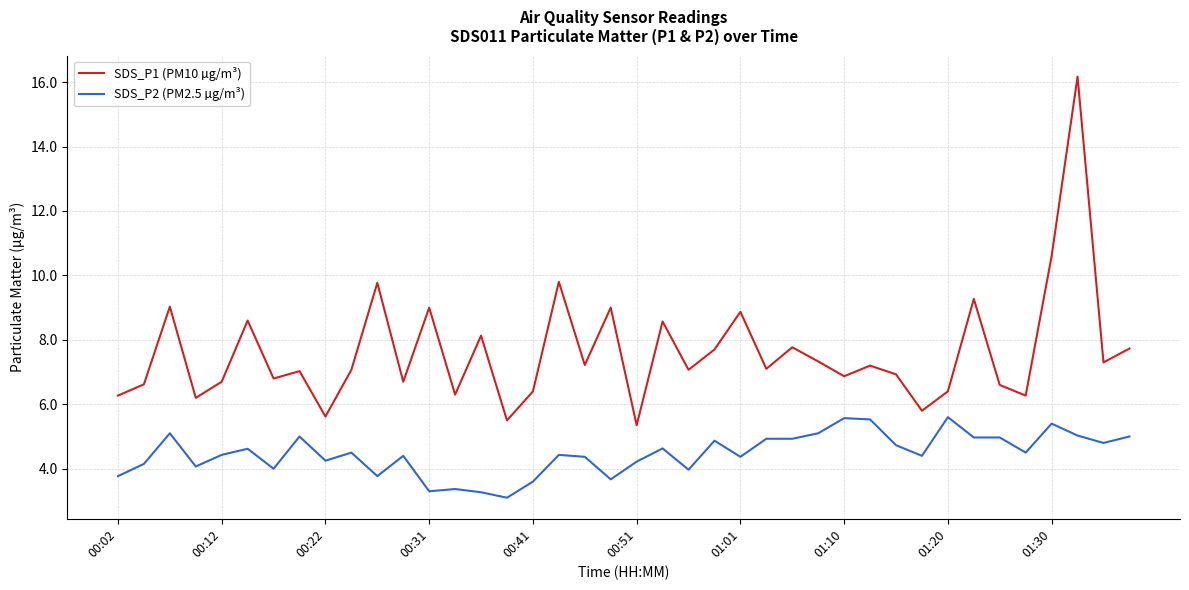

True or false: SDS_P2 (PM2.5 µg/m³) and SDS_P1 (PM10 µg/m³) cross at least once.

False